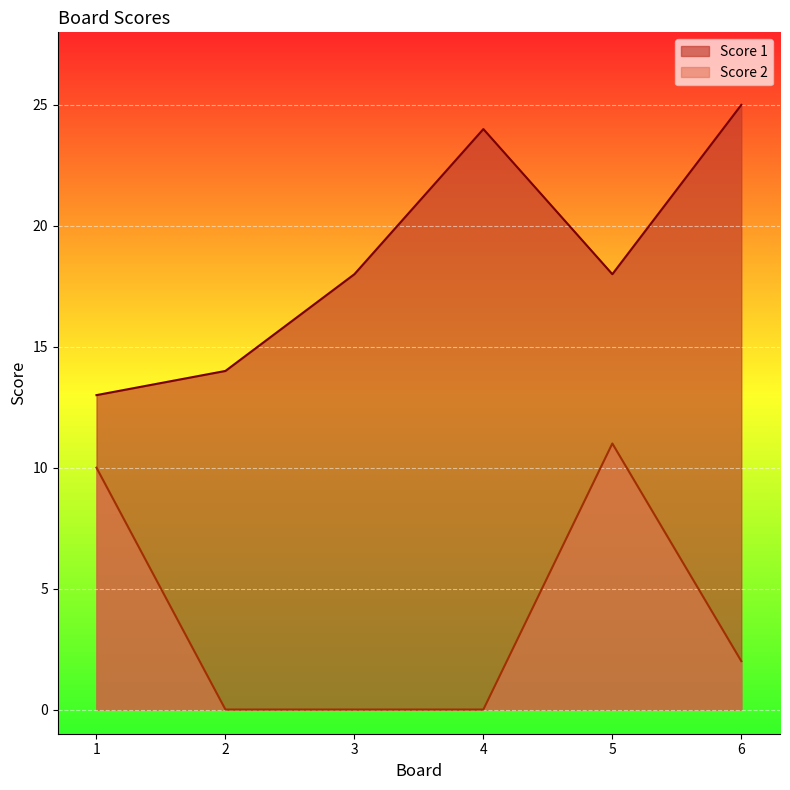

Which series has the largest total across all categories?

Score 1